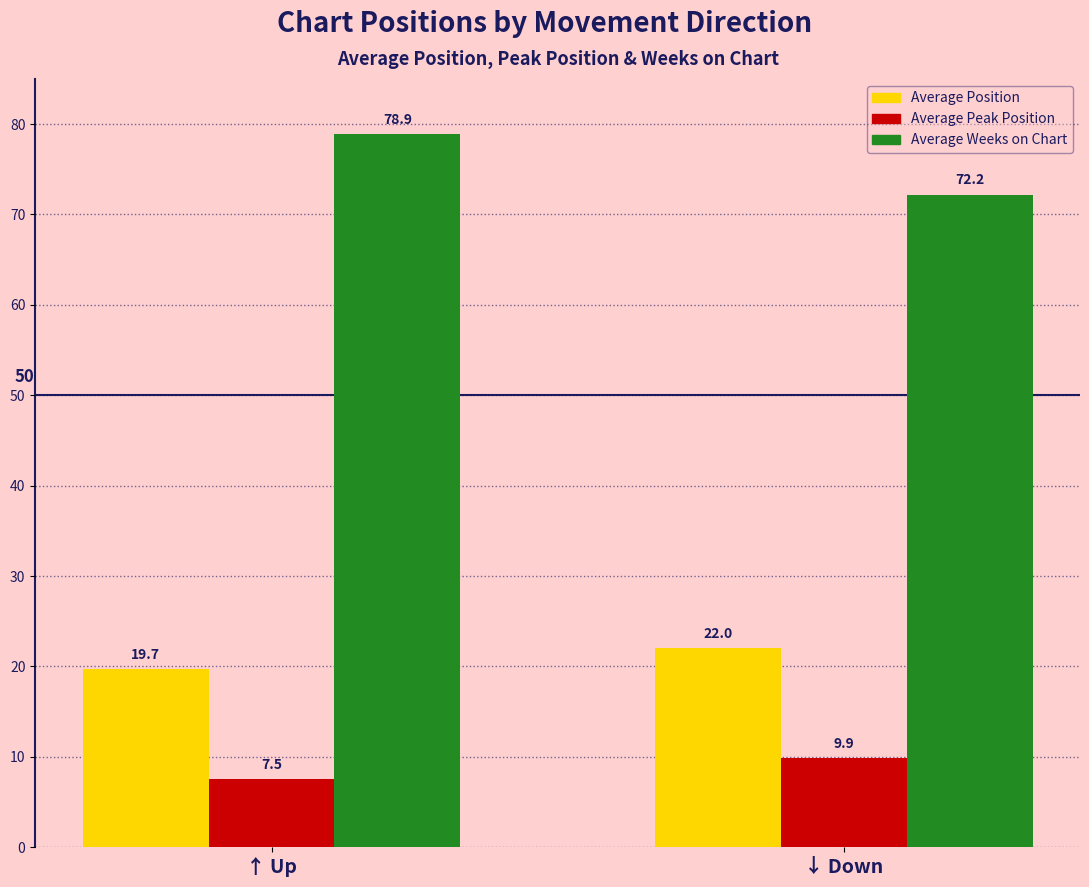

What is the value of the Average Weeks on Chart bar at the 1st from the left?

78.9